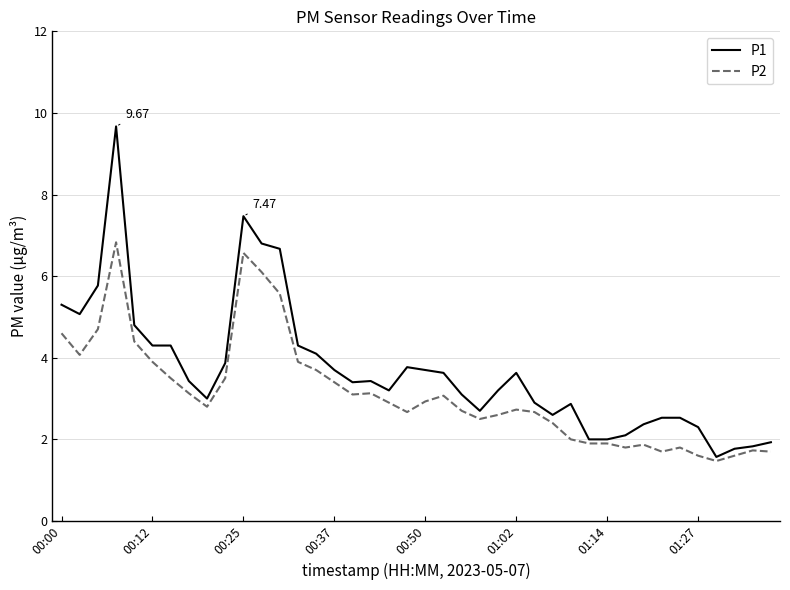

Reading left to right, what are all the values shown in this chart?

P1: 5.3	5.1	5.8	9.7	4.8	4.3	4.3	3.4	3.0	3.9	7.5	6.8	6.7	4.3	4.1	3.7	3.4	3.4	3.2	3.8	3.7	3.6	3.1	2.7	3.2	3.6	2.9	2.6	2.9	2.0	2.0	2.1	2.4	2.5	2.5	2.3	1.6	1.8	1.8	1.9
P2: 4.6	4.1	4.7	6.8	4.4	3.9	3.5	3.1	2.8	3.5	6.6	6.1	5.6	3.9	3.7	3.4	3.1	3.1	2.9	2.7	2.9	3.1	2.7	2.5	2.6	2.7	2.7	2.4	2.0	1.9	1.9	1.8	1.9	1.7	1.8	1.6	1.5	1.6	1.7	1.7